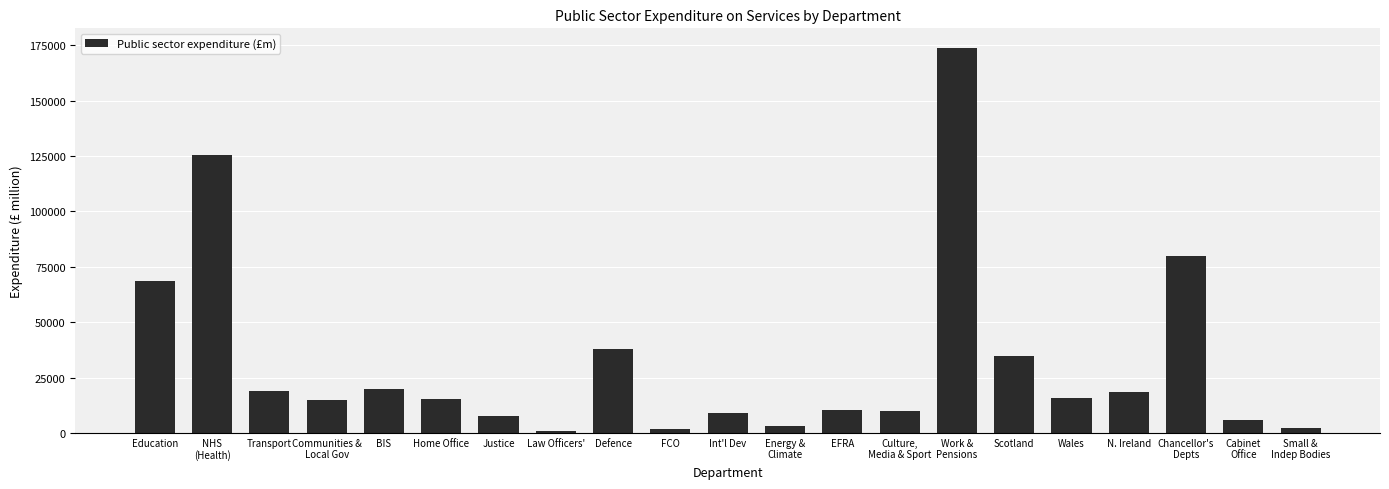

What is the maximum value shown in the chart?

173948